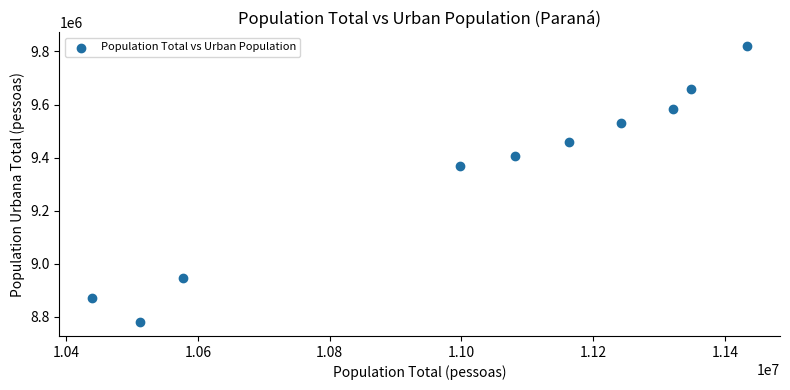

What Y value in the scatter plot is closest to 9299694?

9369380